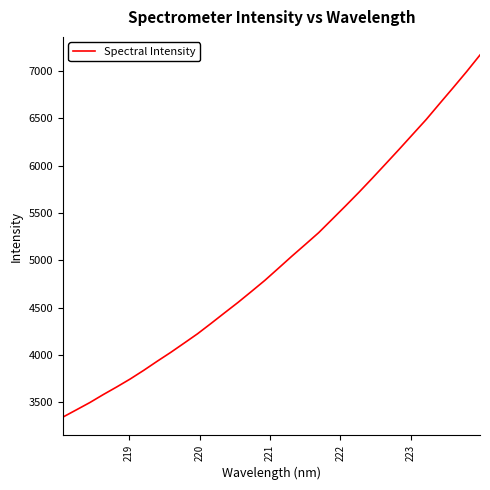

Reading right to left, what are all the values shown in this chart?

7168.5	6992.0	6822.6	6655.9	6487.5	6331.3	6174.8	6021.3	5868.8	5719.1	5574.6	5432.9	5291.7	5166.4	5042.5	4914.7	4787.9	4670.4	4554.4	4444.2	4333.0	4224.0	4124.8	4026.6	3933.4	3837.5	3746.5	3662.5	3581.8	3497.3	3420.2	3343.7